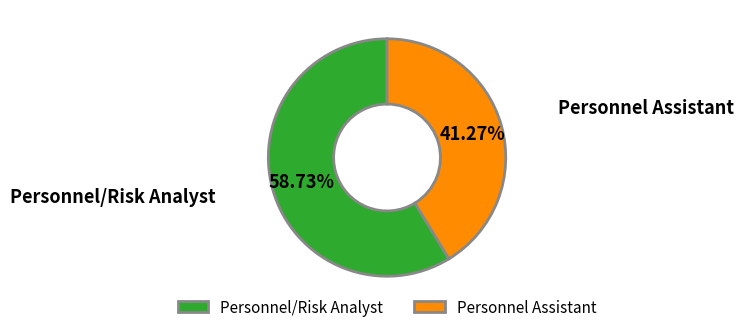

Which category accounts for the majority?

Personnel/Risk Analyst